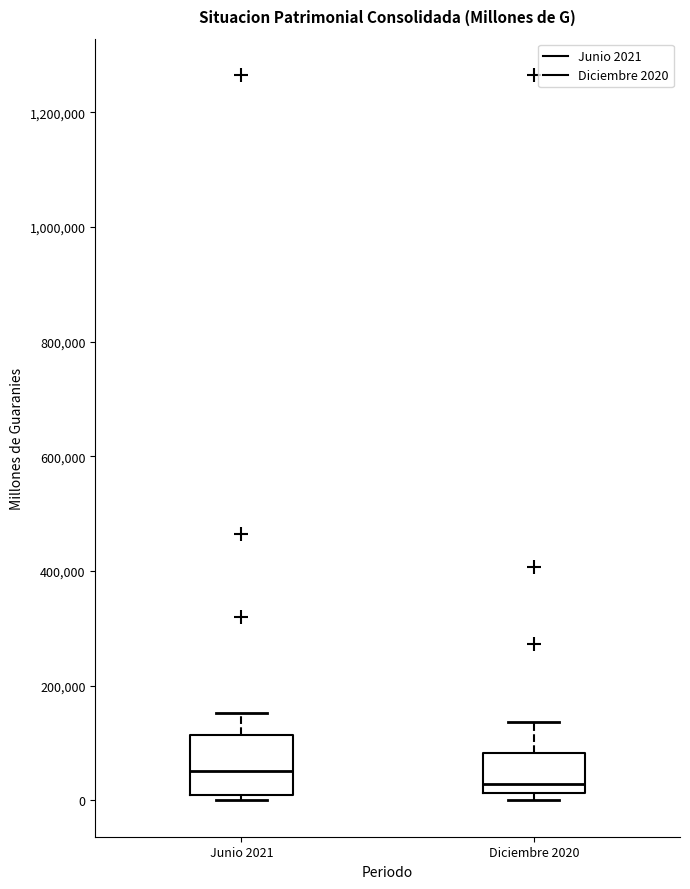

Reading left to right, read every box against the y-axis: the position of its median line, the range the box covers, and the ends of its whiskers. The values are not printed on the chart, so give them approximately, as read against the axis.

Junio 2021: median 60000, box 0 to 120000, whiskers 0 (just below the box's lower edge) to 160000
Diciembre 2020: median 20000 (just above the box's lower edge), box 20000 to 80000, whiskers 0 to 140000